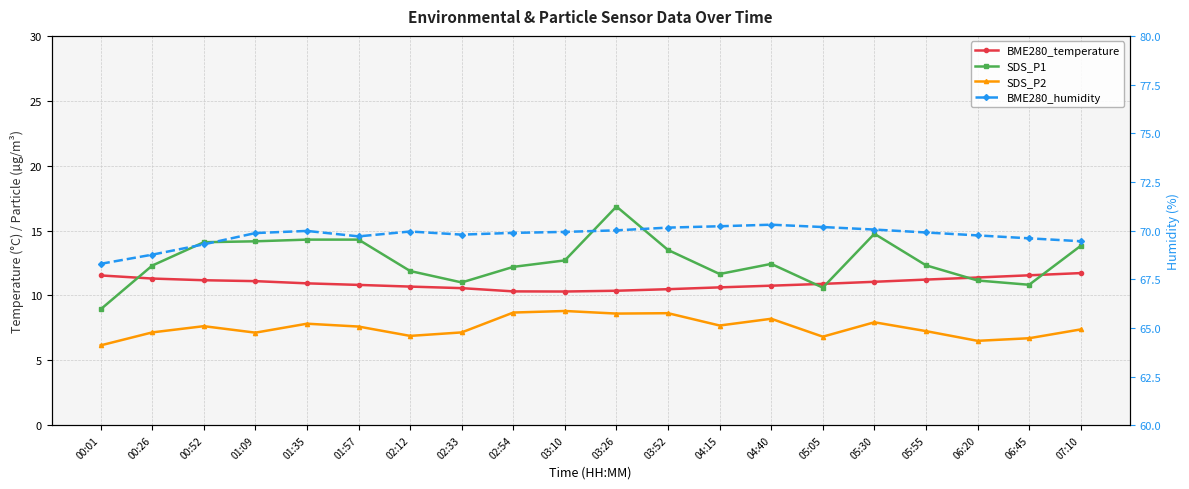

What is the value of the SDS_P2 point at the 19th from the left?

6.7